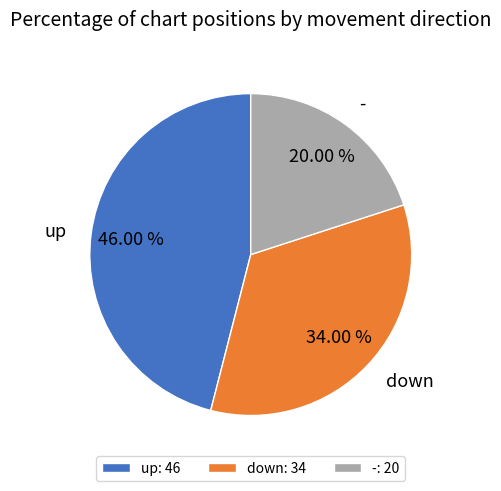

The up slice represents 54% of the pie. True or false?

False